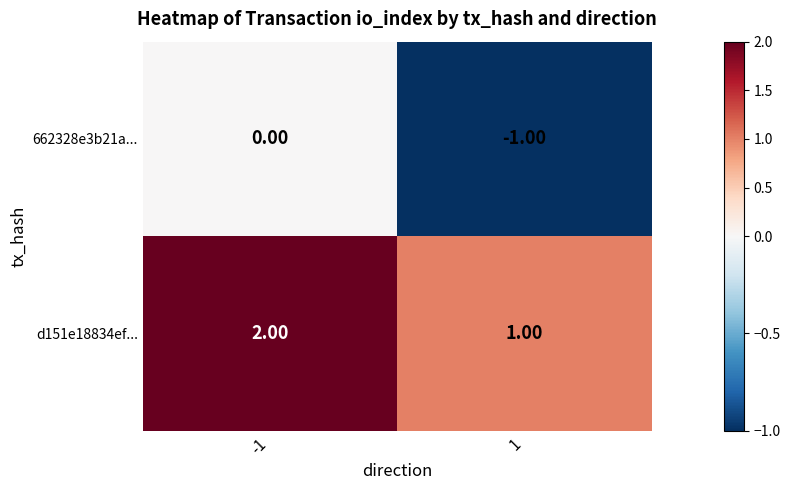

What is the difference between the highest and lowest values at 1?

2